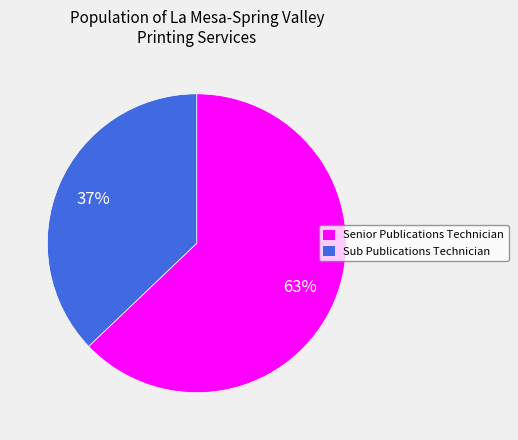

Which slice is the largest?

Senior Publications Technician